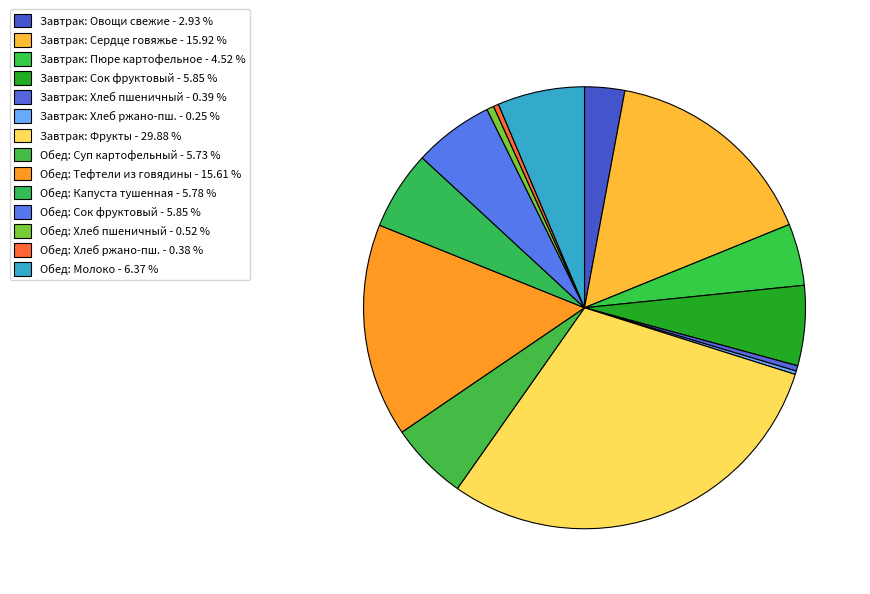

Does any single category account for the majority?

No